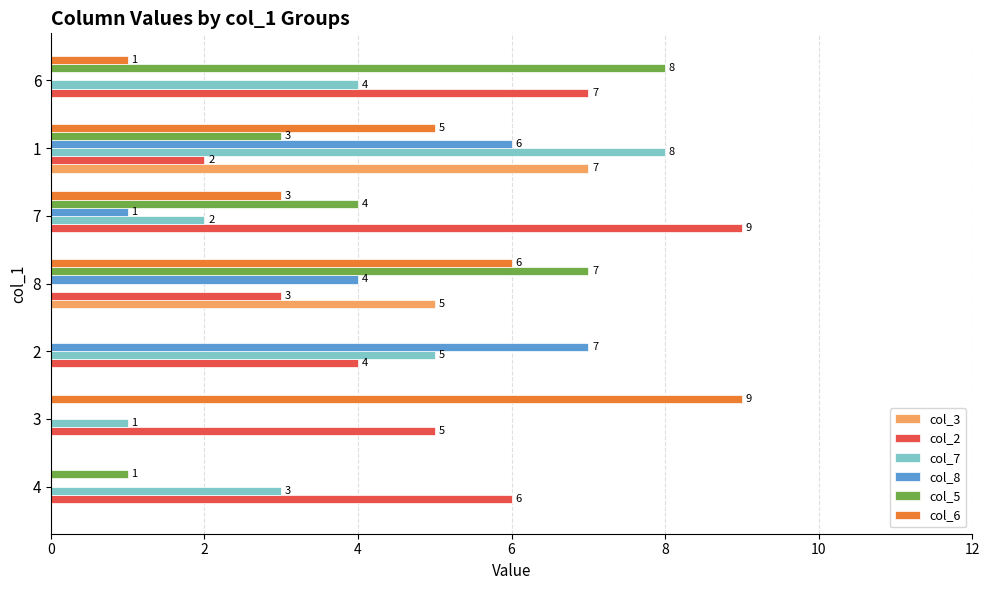

True or false: col_3 has a value of 4 at 7.

False